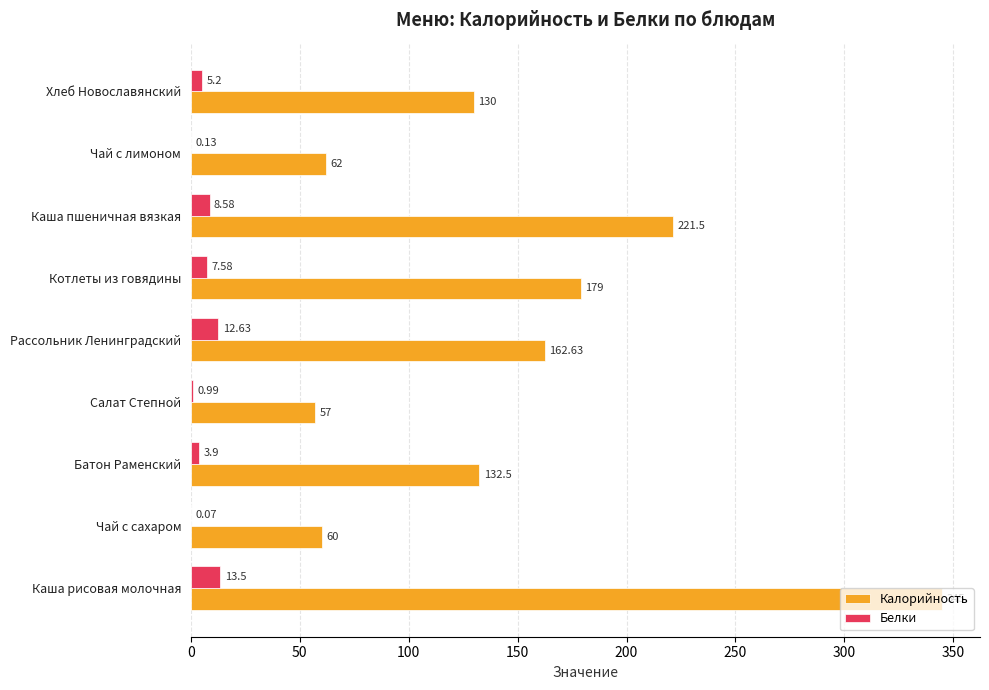

Which series has the largest total across all categories?

Калорийность